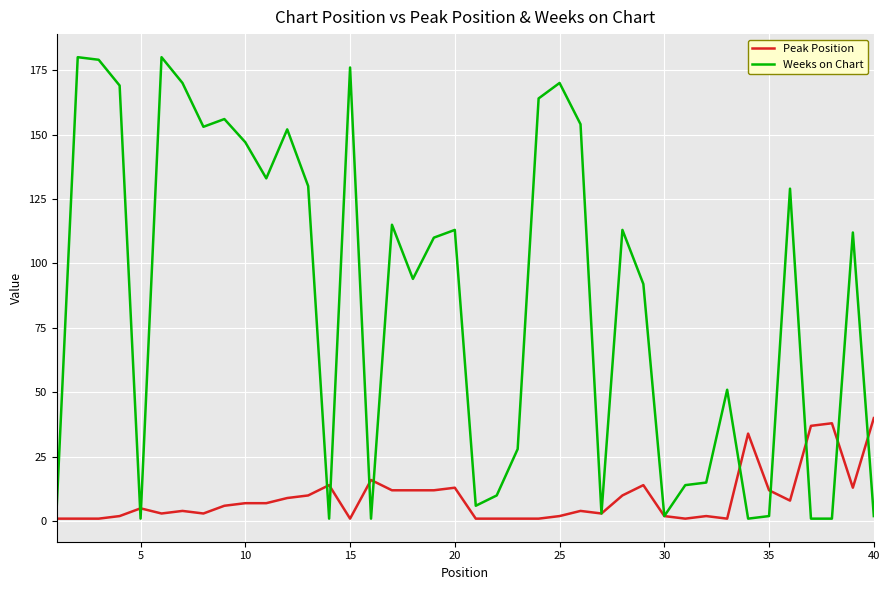

Which series has the widest spread of values?

Weeks on Chart